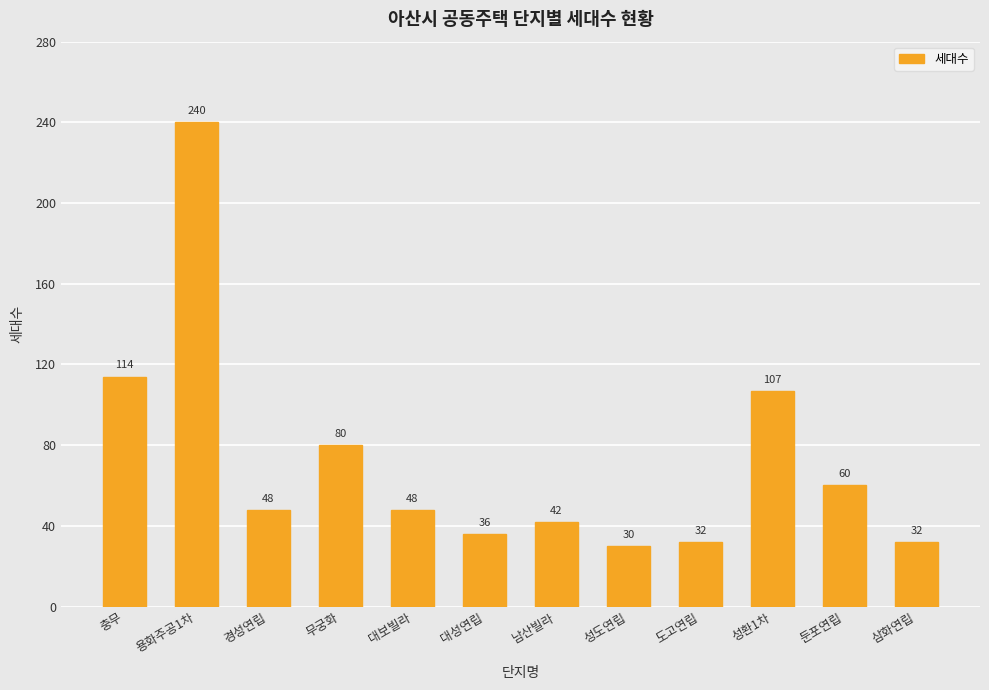

The value at 대성연립 is 65. True or false?

False